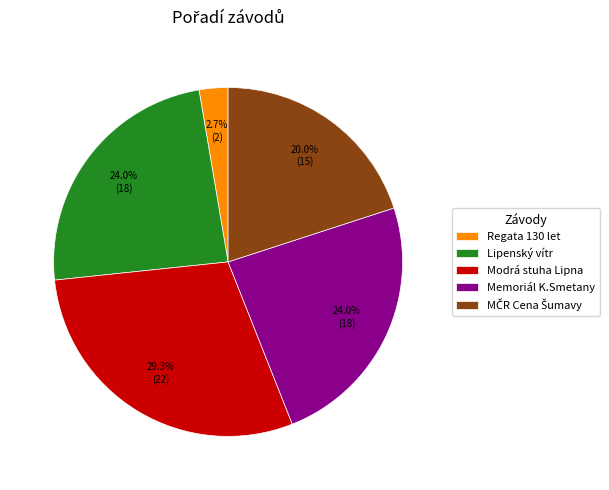

What portion of the pie excludes Regata 130 let?

97.3%